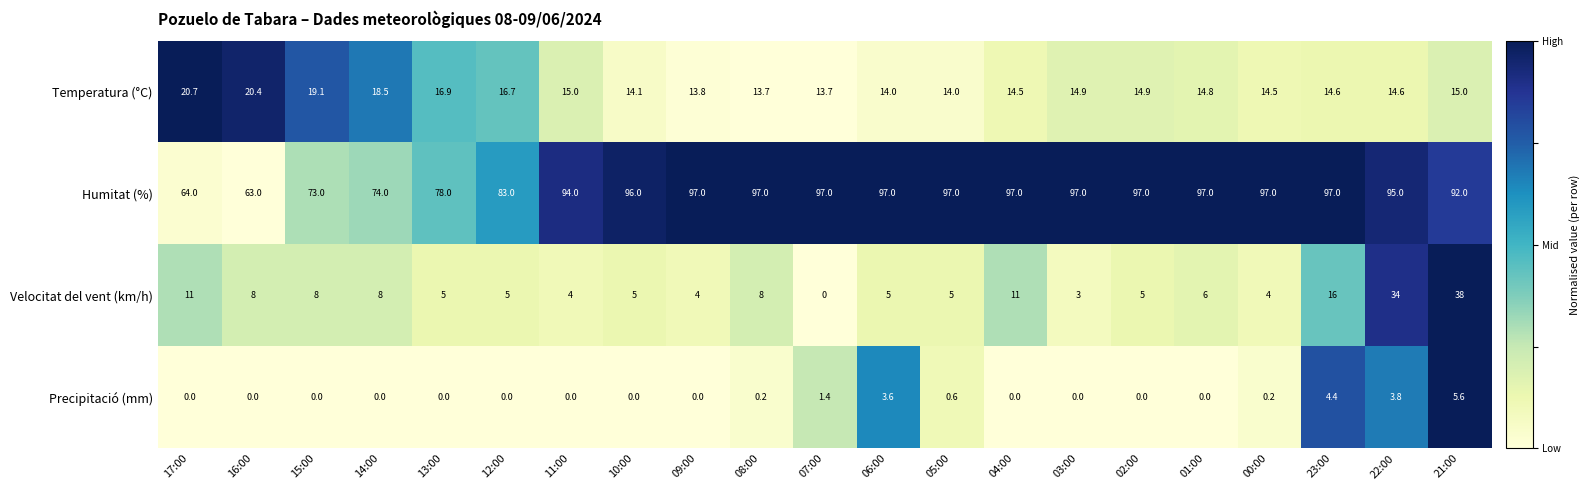

What is the sum of all Precipitació (mm) values?

19.8